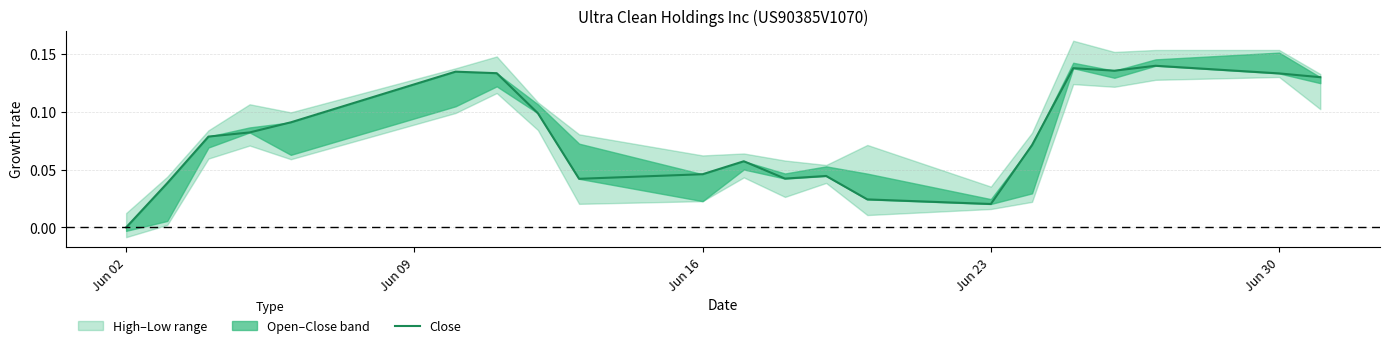

How many points are lower than both their immediate neighbors (excluding endpoints)?

4